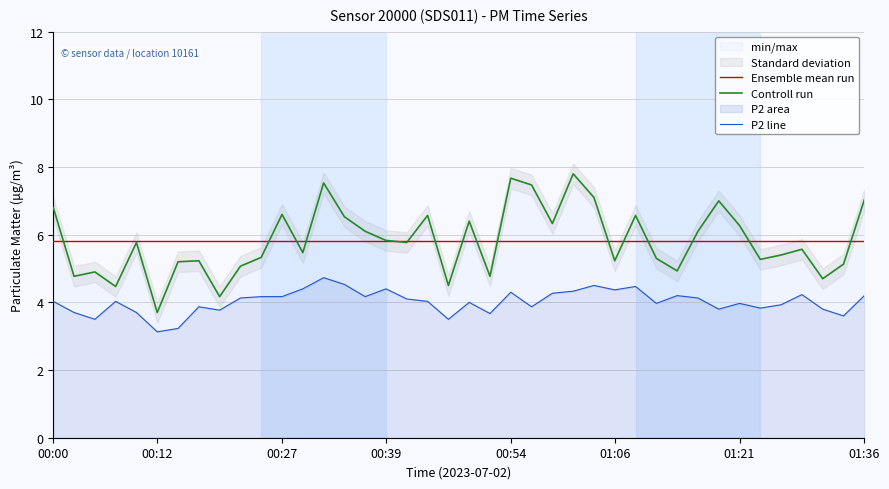

How many interior local valleys does the Controll run series have?

13